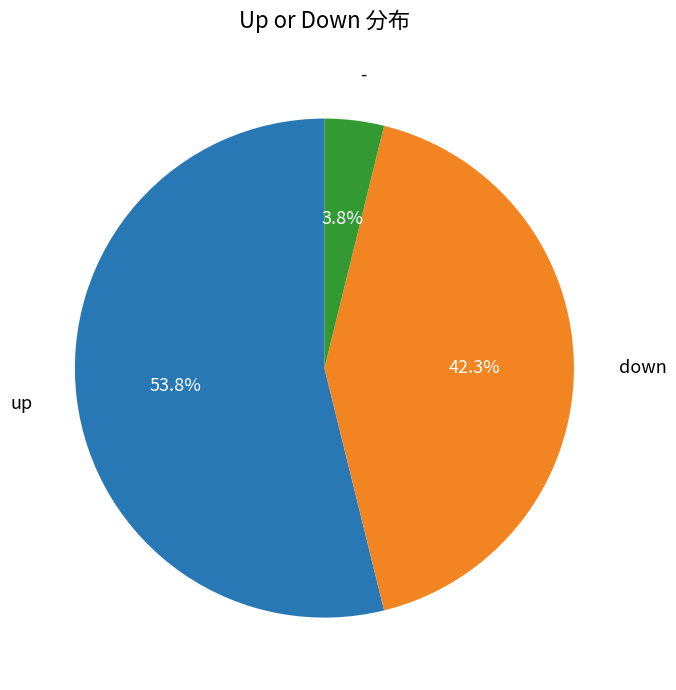

Does any single category account for the majority?

Yes